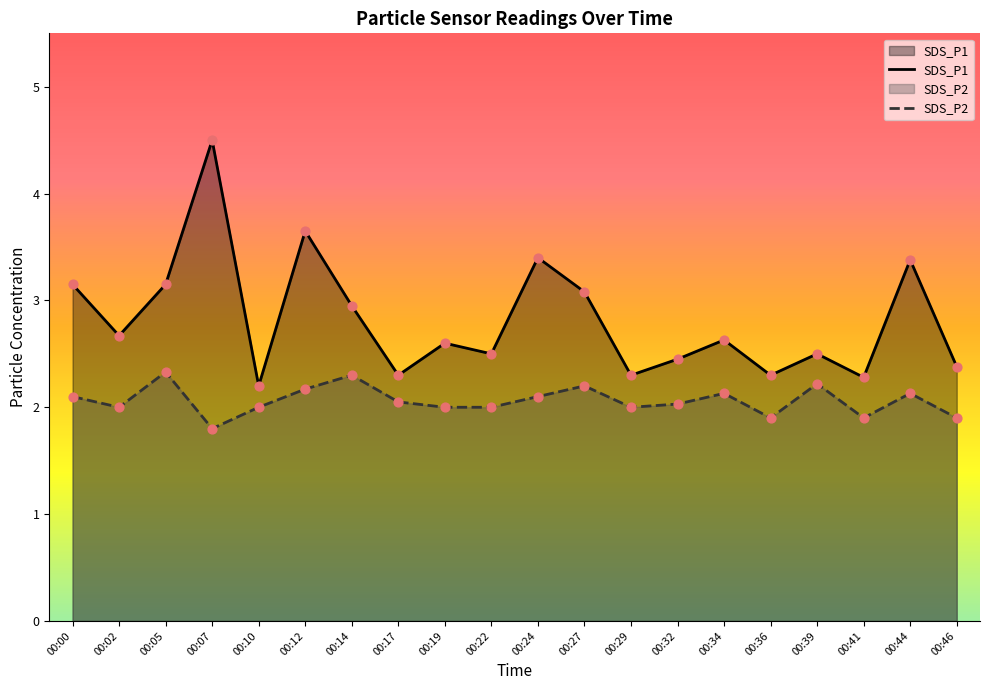

What are all the series names shown in the legend?

SDS_P1, SDS_P2